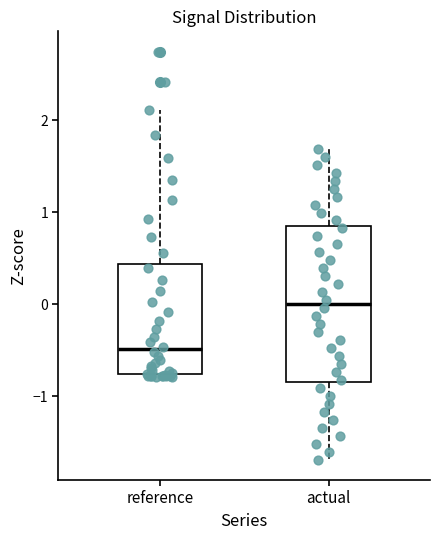

Which box is the tallest, from its lower edge to its upper edge?

actual